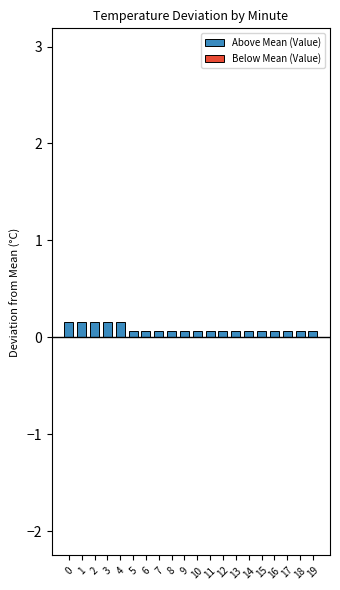

Rank the categories by Below Mean (Value) value from highest to lowest.

0, 1, 2, 3, 4, 5, 6, 7, 8, 9, 10, 11, 12, 13, 14, 15, 16, 17, 18, 19